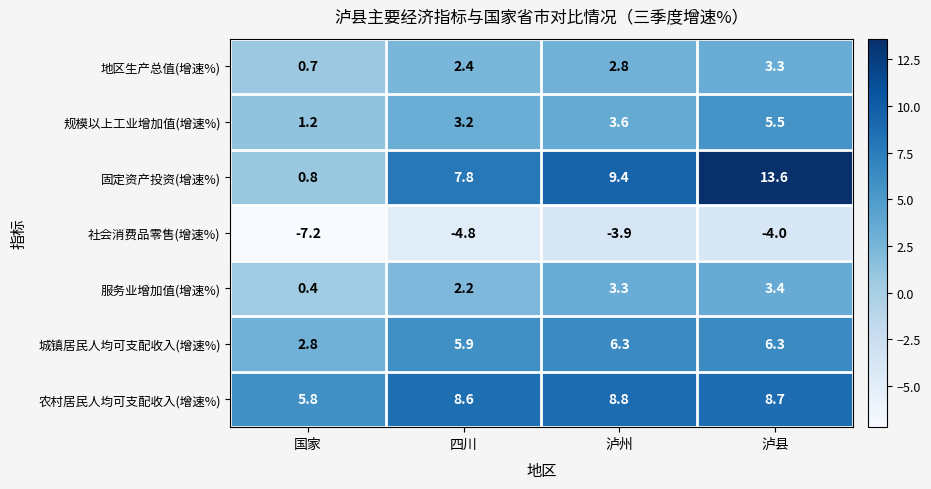

What is the approximate value of 服务业增加值(增速%) at 四川?

2.2